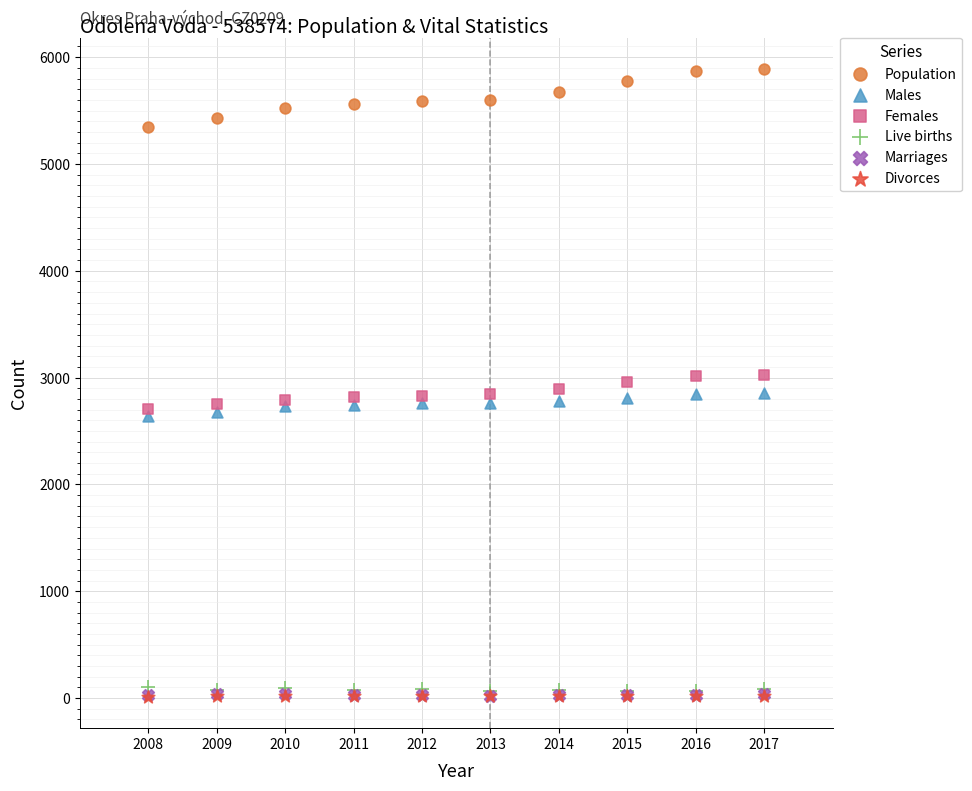

What are all the series names shown in the legend?

Population, Males, Females, Live births, Marriages, Divorces